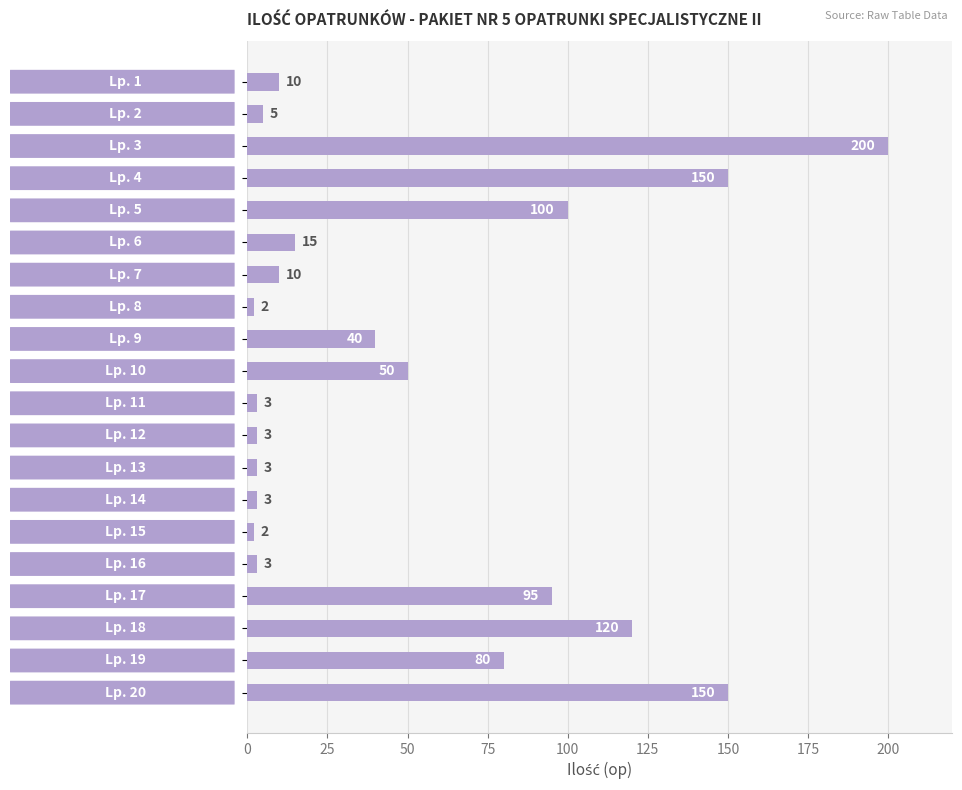

Does the chart contain any negative values?

No